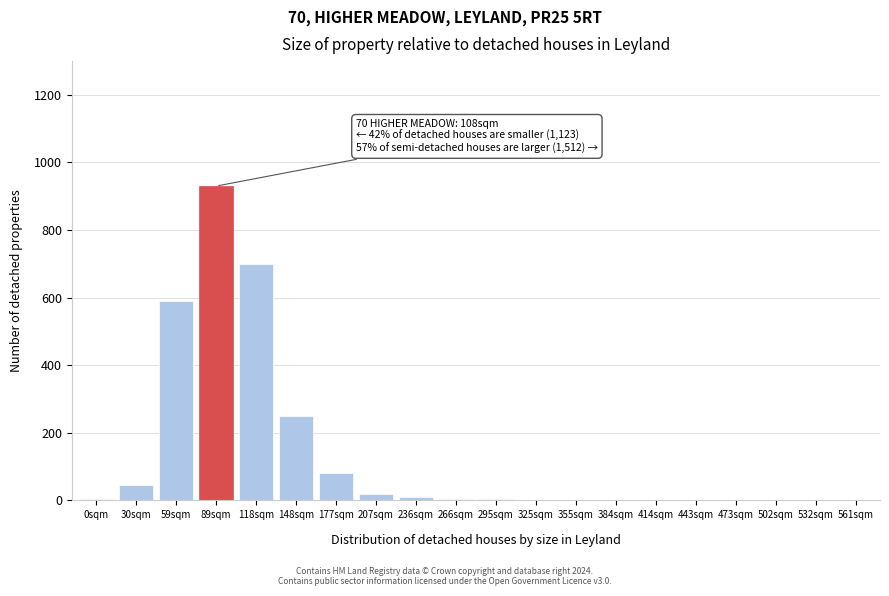

What is the sum of all values?

2645